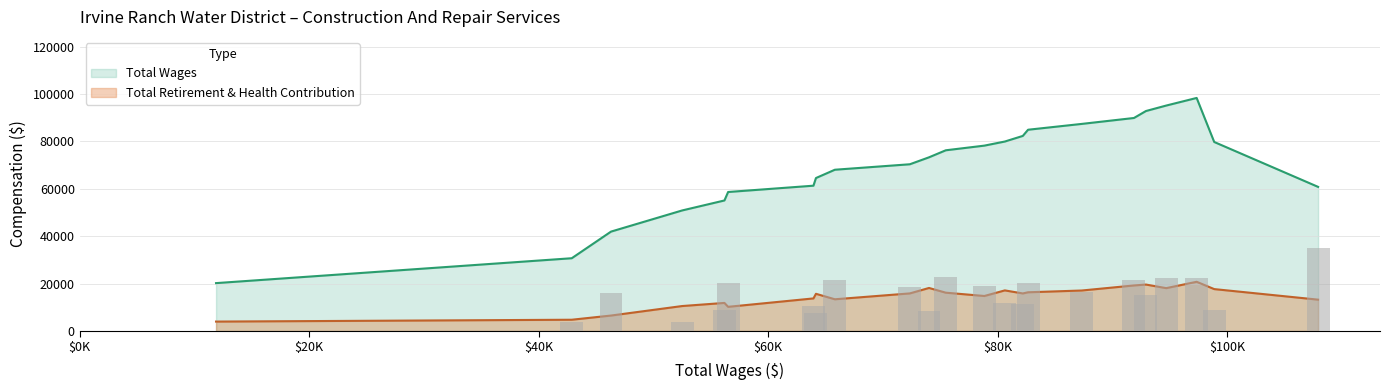

What is the average value of the Total Retirement & Health Contribution series?

15110